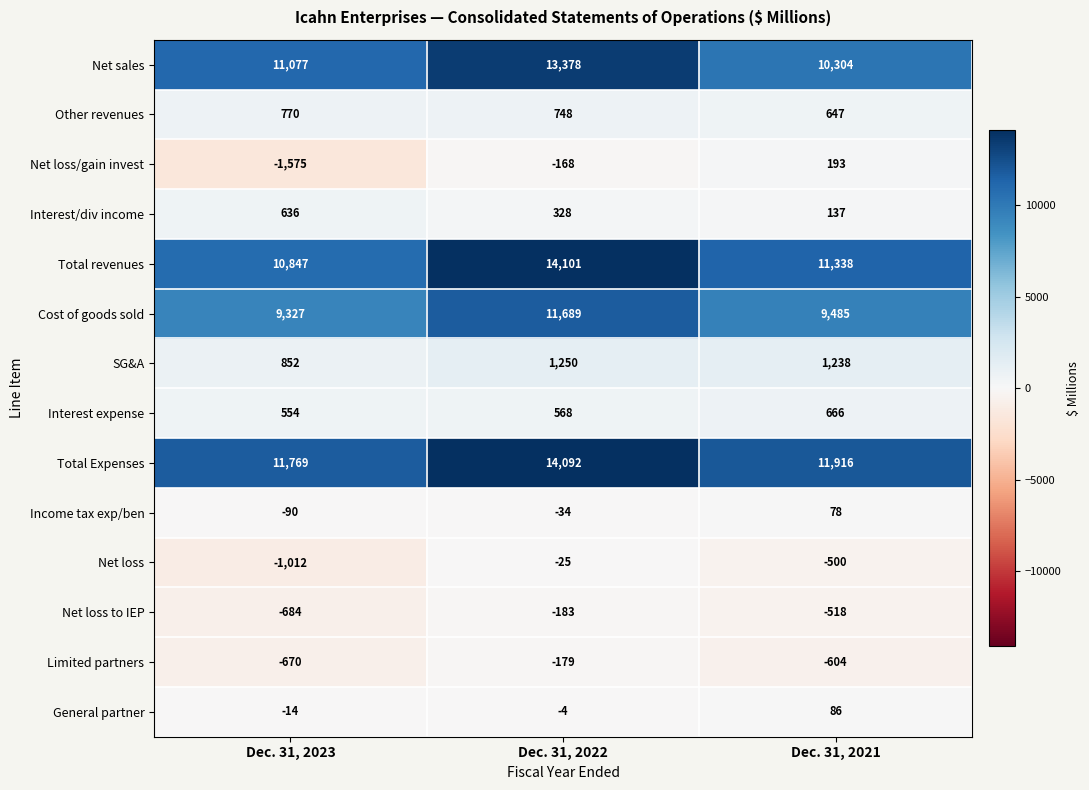

Which series has the largest range (max minus min)?

Total revenues